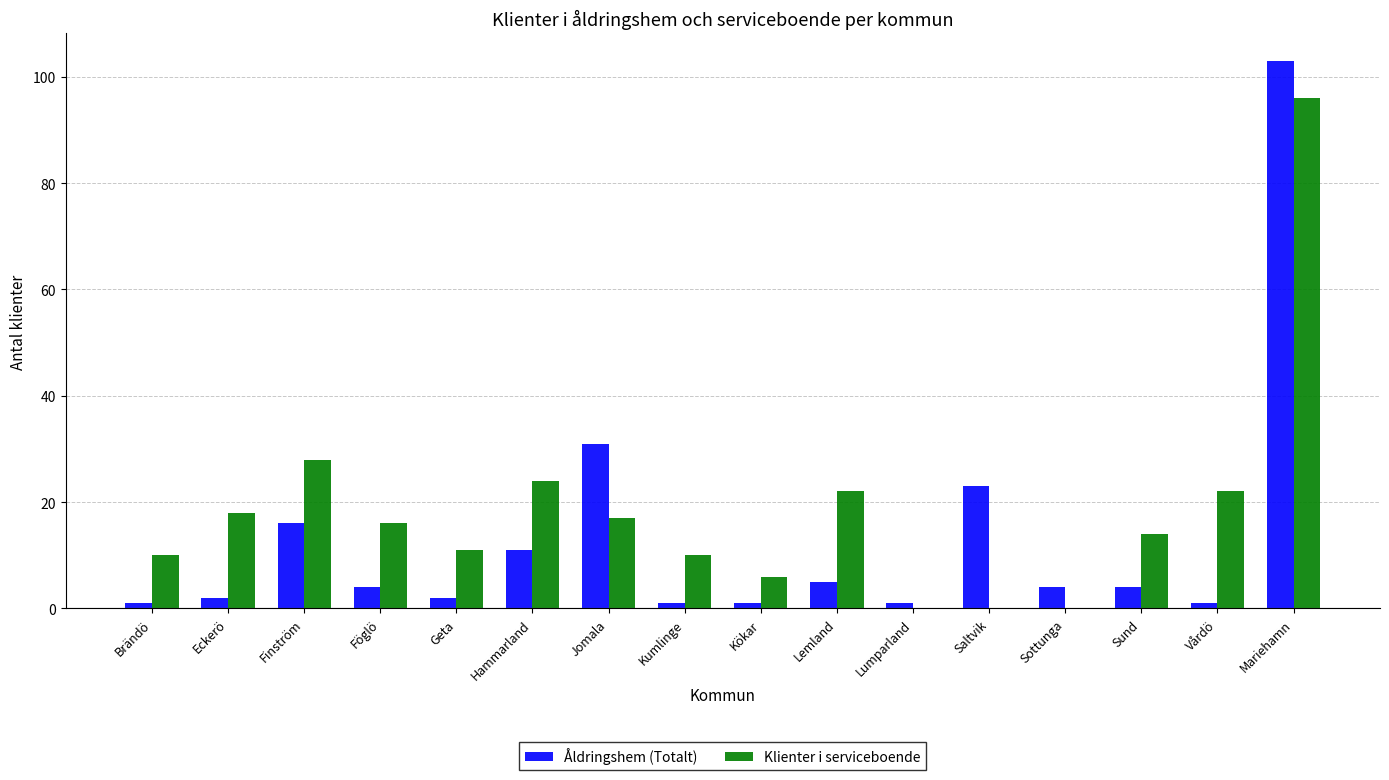

What is the maximum value for Klienter i serviceboende?

96